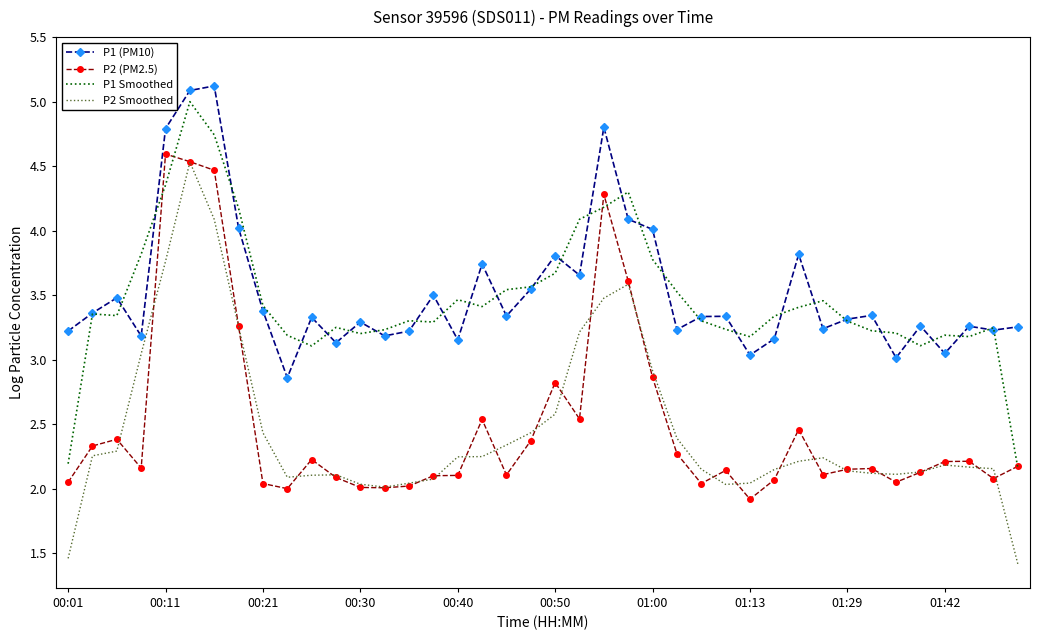

What is the maximum value shown in the chart?

5.1